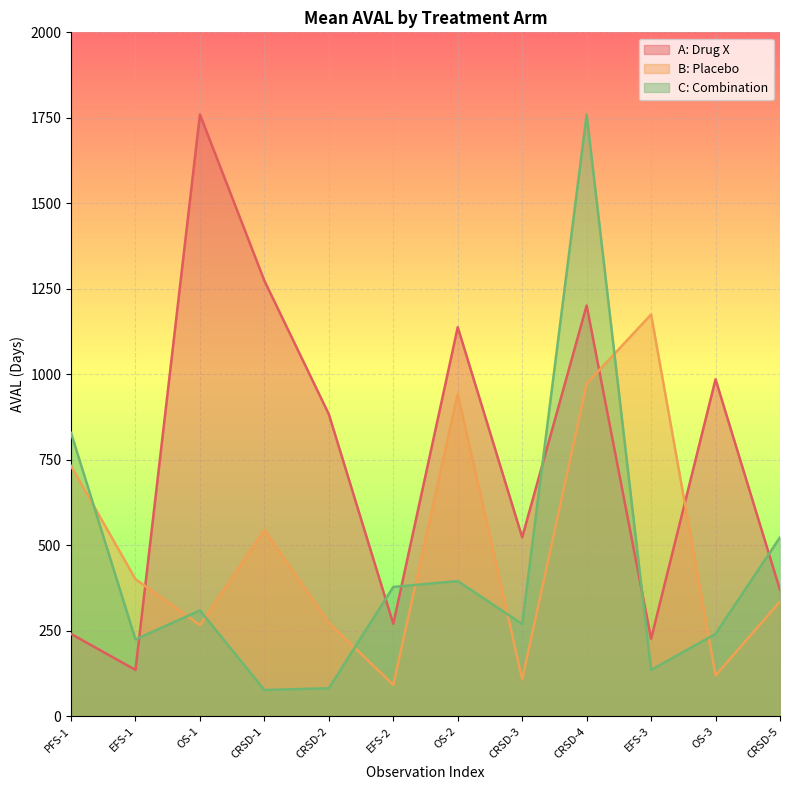

What is the sum of all C: Combination values?

5228.6